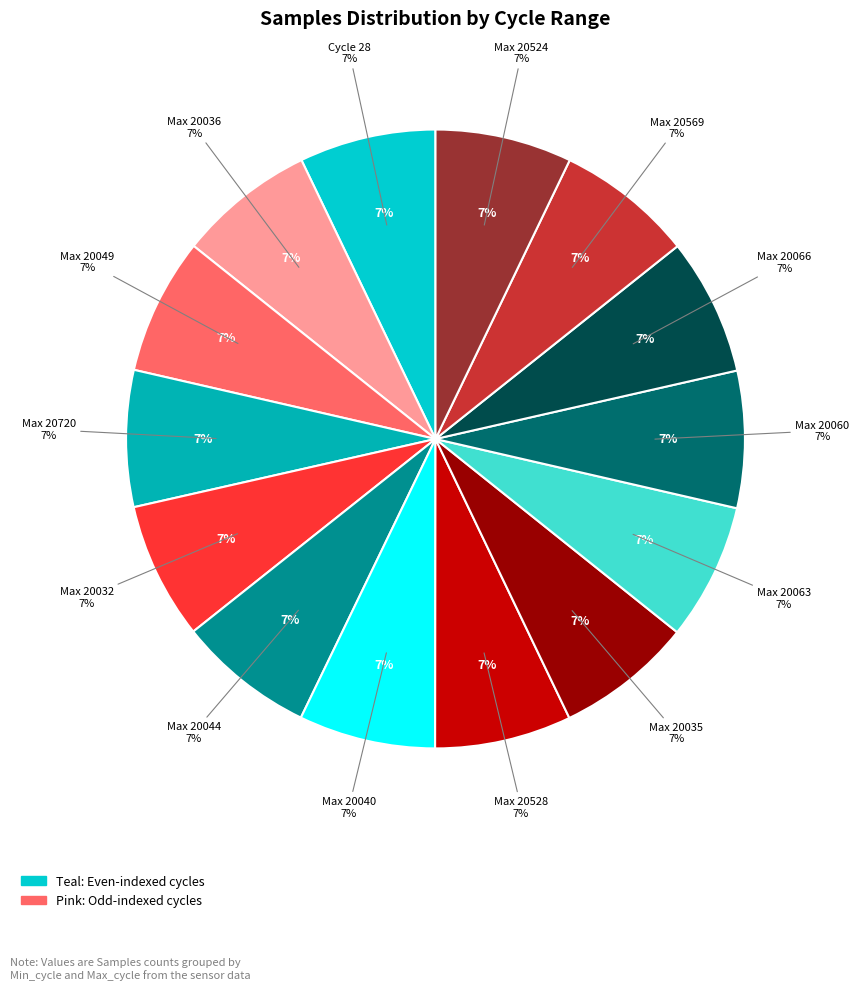

What percentage is NOT represented by 20032?

92.9%